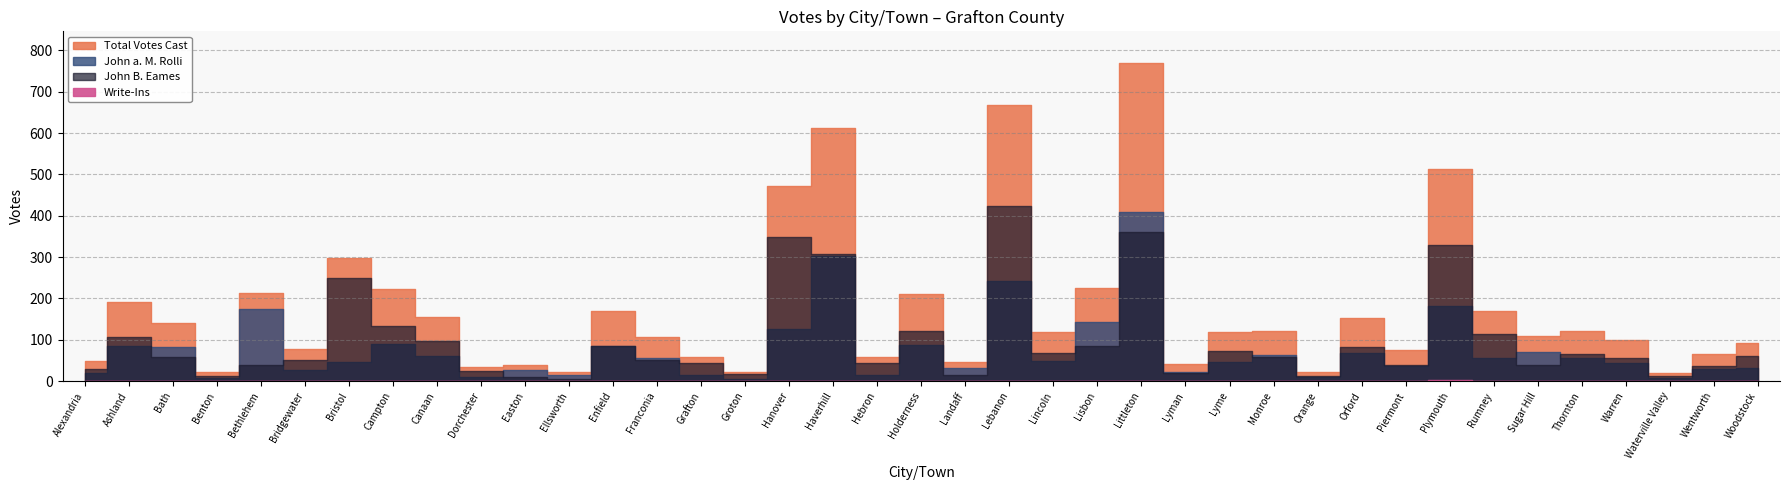

Between Groton and Bath, which is larger?

Bath